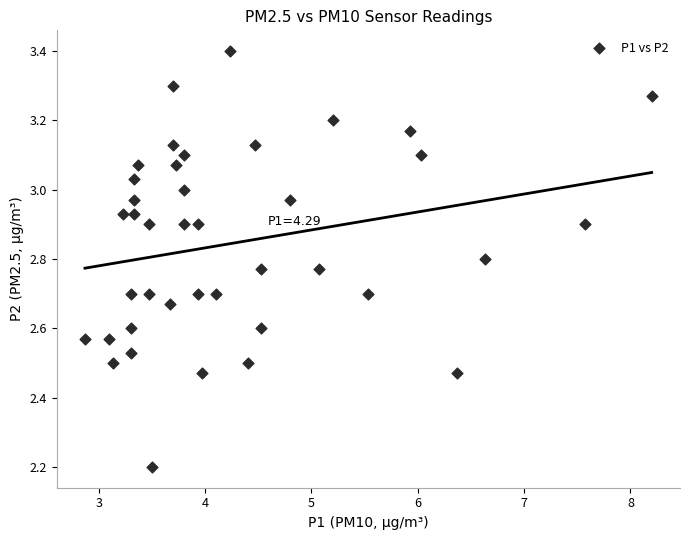

What Y value in the scatter plot is closest to 2?

2.2